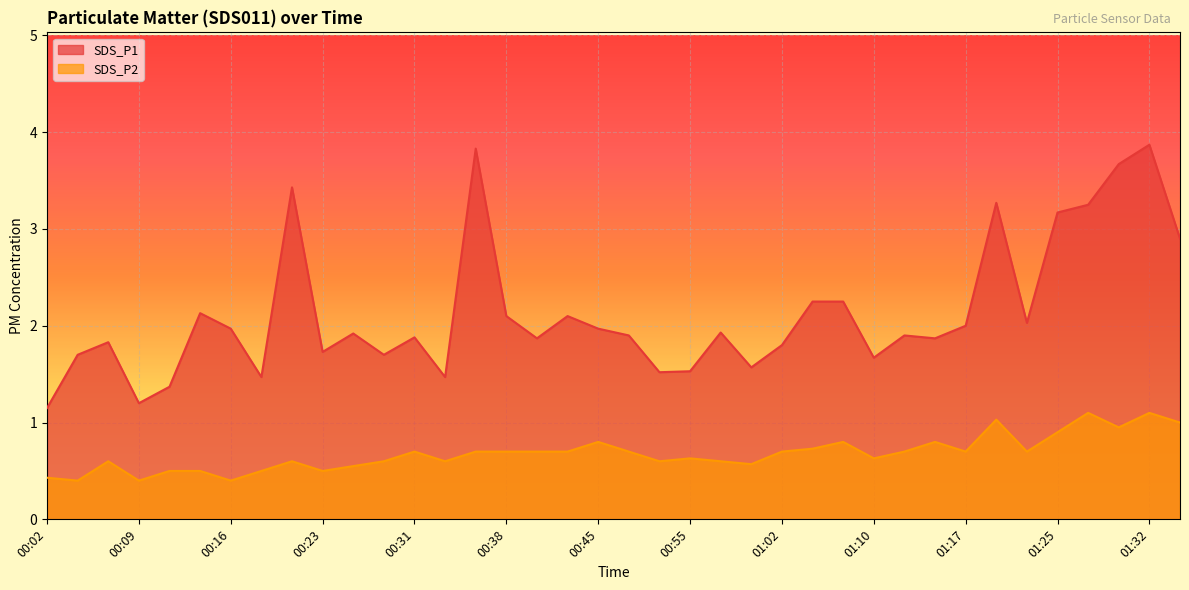

Reading left to right, transcribe all the data shown in this chart.

SDS_P1: 1.1	1.7	1.8	1.2	1.4	2.1	2.0	1.5	3.4	1.7	1.9	1.7	1.9	1.5	3.8	2.1	1.9	2.1	2.0	1.9	1.5	1.5	1.9	1.6	1.8	2.2	2.2	1.7	1.9	1.9	2.0	3.3	2.0	3.2	3.2	3.7	3.9	2.9
SDS_P2: 0.4	0.4	0.6	0.4	0.5	0.5	0.4	0.5	0.6	0.5	0.6	0.6	0.7	0.6	0.7	0.7	0.7	0.7	0.8	0.7	0.6	0.6	0.6	0.6	0.7	0.7	0.8	0.6	0.7	0.8	0.7	1.0	0.7	0.9	1.1	0.9	1.1	1.0